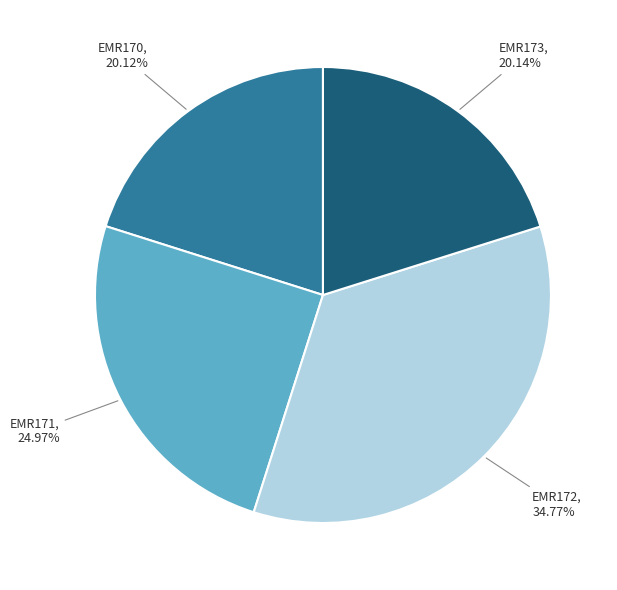

Which has a higher value, EMR172 or EMR170?

EMR172